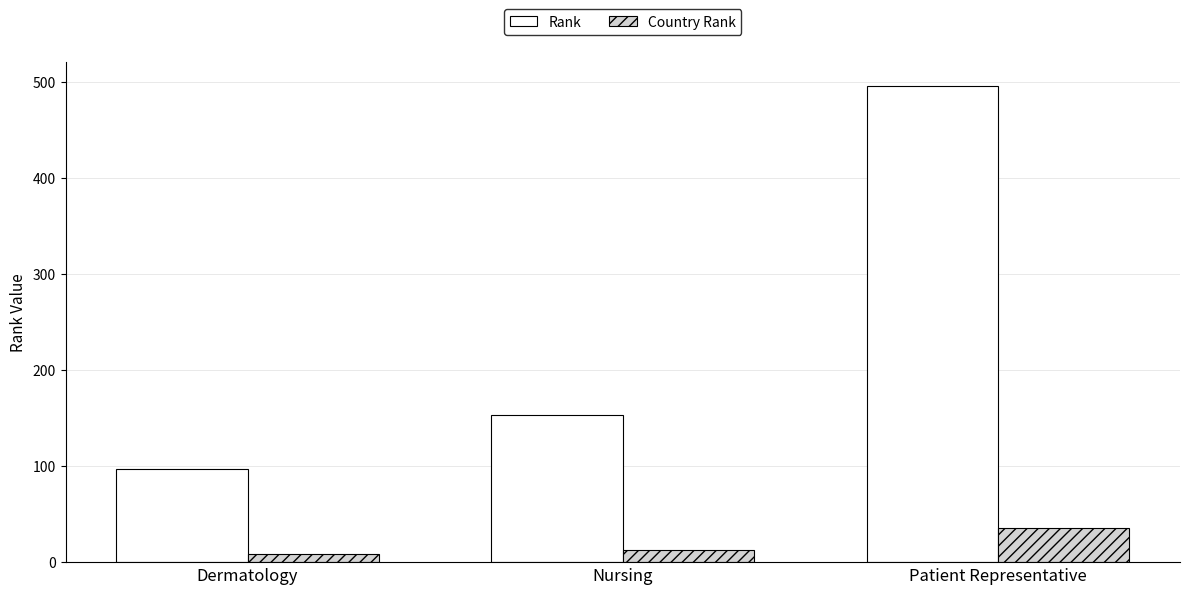

Rank the series at Nursing from lowest to highest value.

Country Rank, Rank